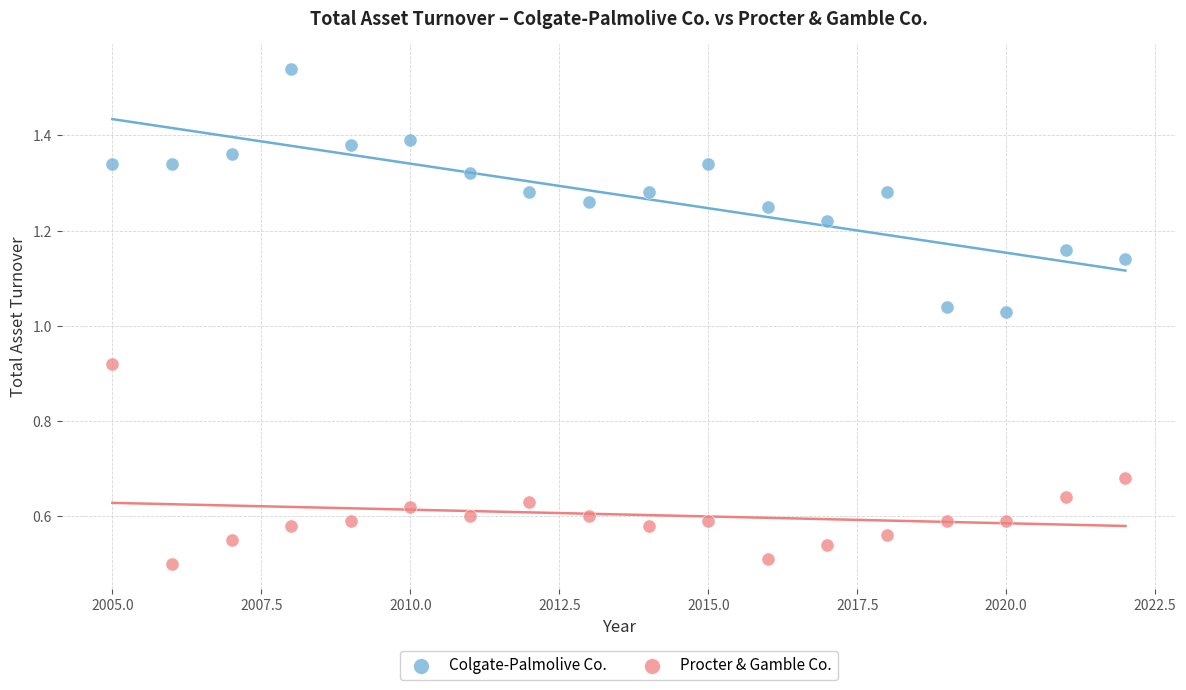

Which series has the largest Y range (max minus min)?

Colgate-Palmolive Co.